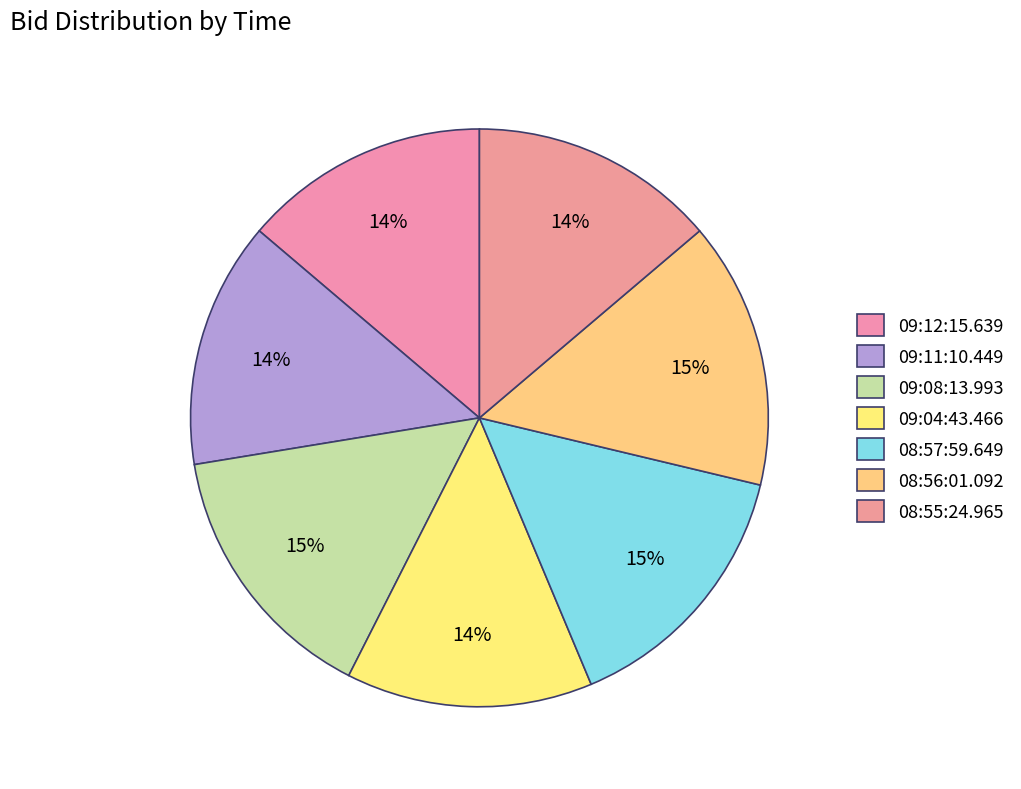

To the nearest percent, what portion does 08:57:59.649 represent?

15%